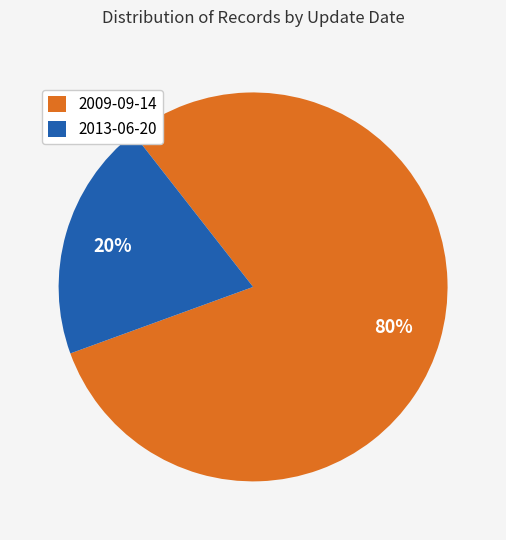

The 2009-09-14 slice represents 80% of the pie. True or false?

True